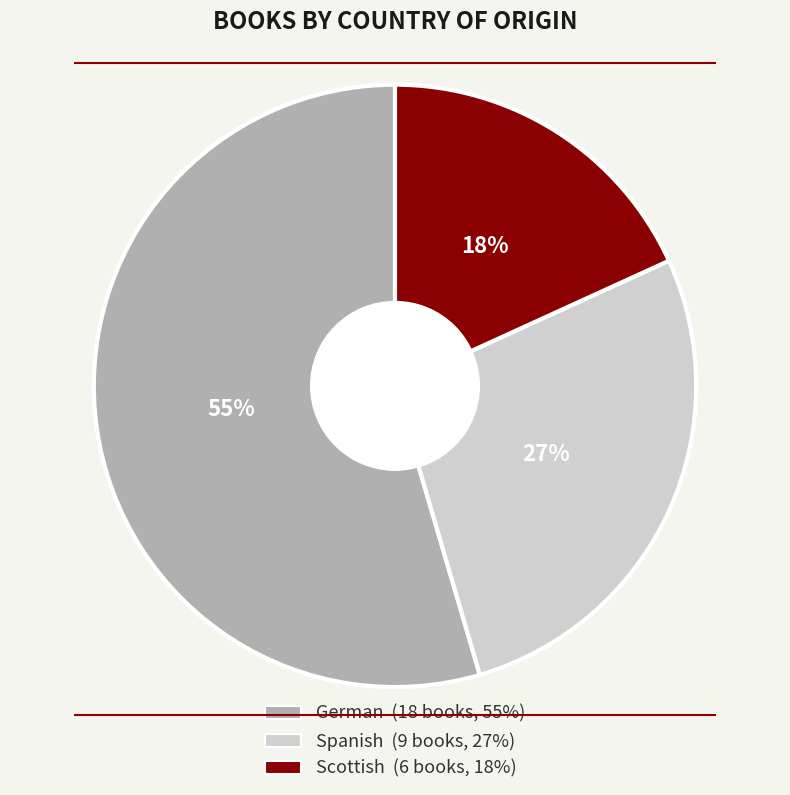

What is the ratio of the value at Spanish to the value at German?

0.5